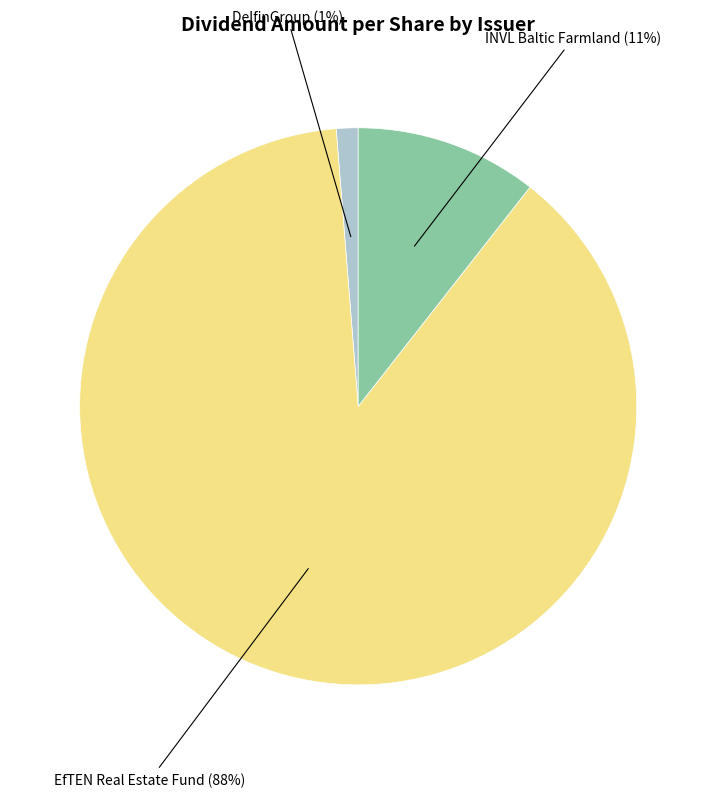

How many slices are in this pie chart?

3